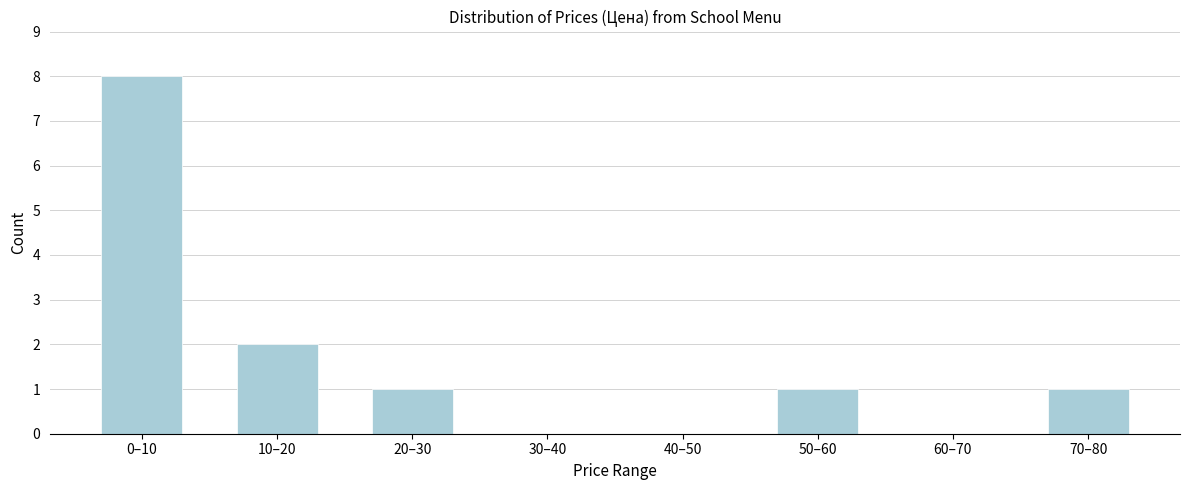

Reading left to right, extract all data points from this chart.

0–10=8	10–20=2	20–30=1	30–40=0	40–50=0	50–60=1	60–70=0	70–80=1